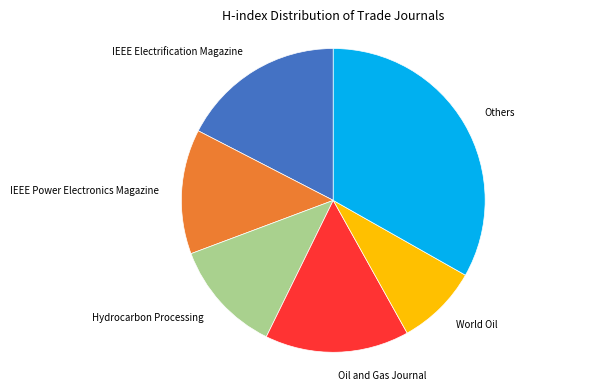

Which slice is the largest?

Others